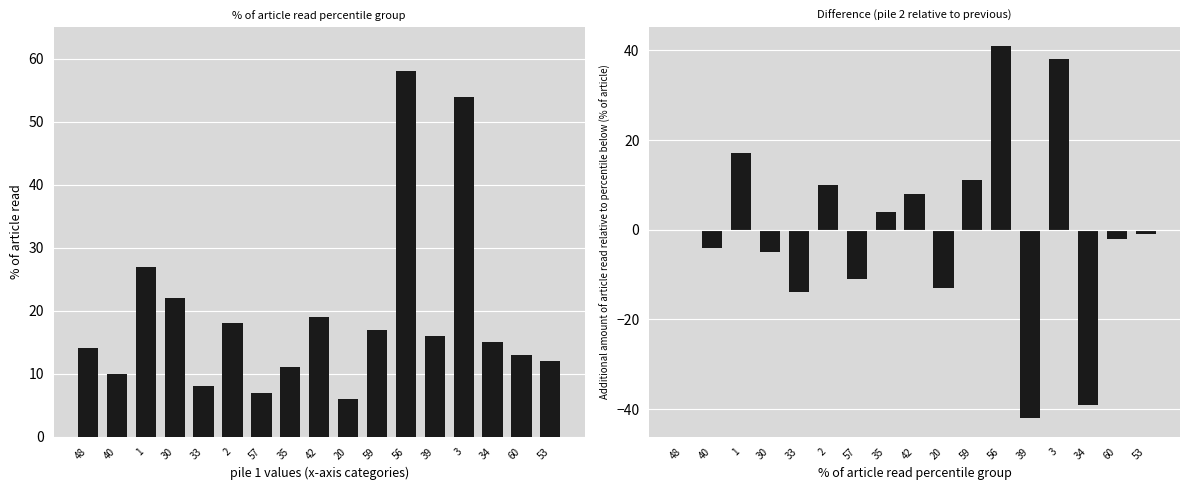

Which series has the widest spread of values?

pile 2 diff